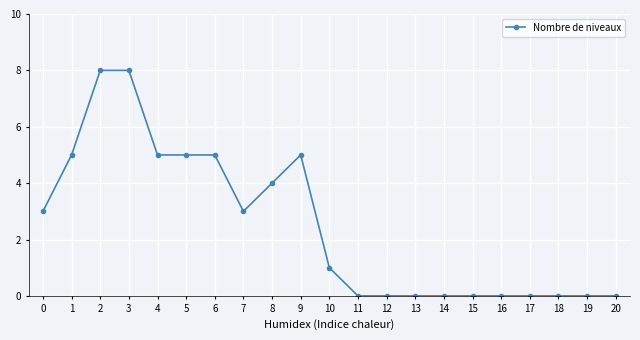

True or false: the data shows 2 at 0.

False